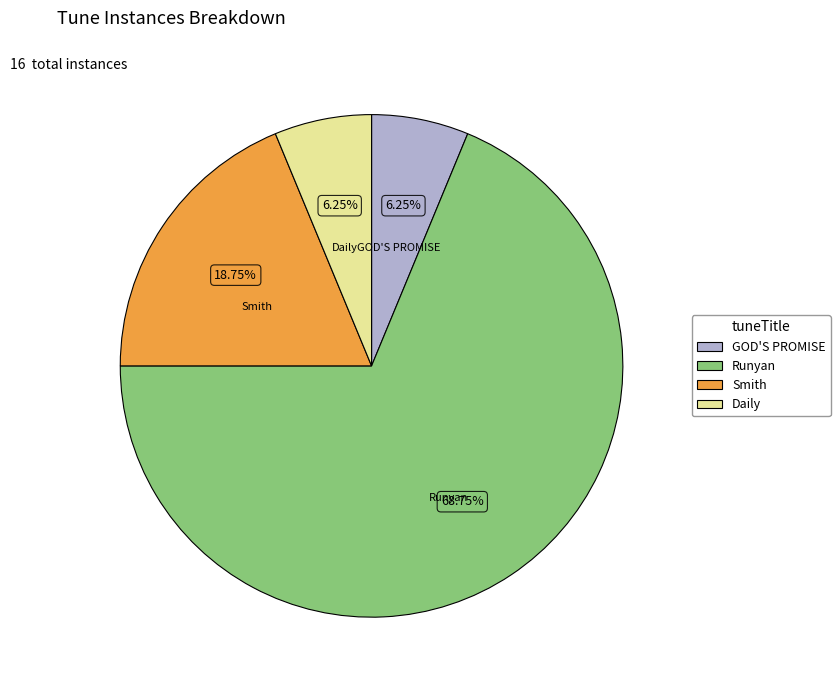

How many segments does this pie chart have?

4